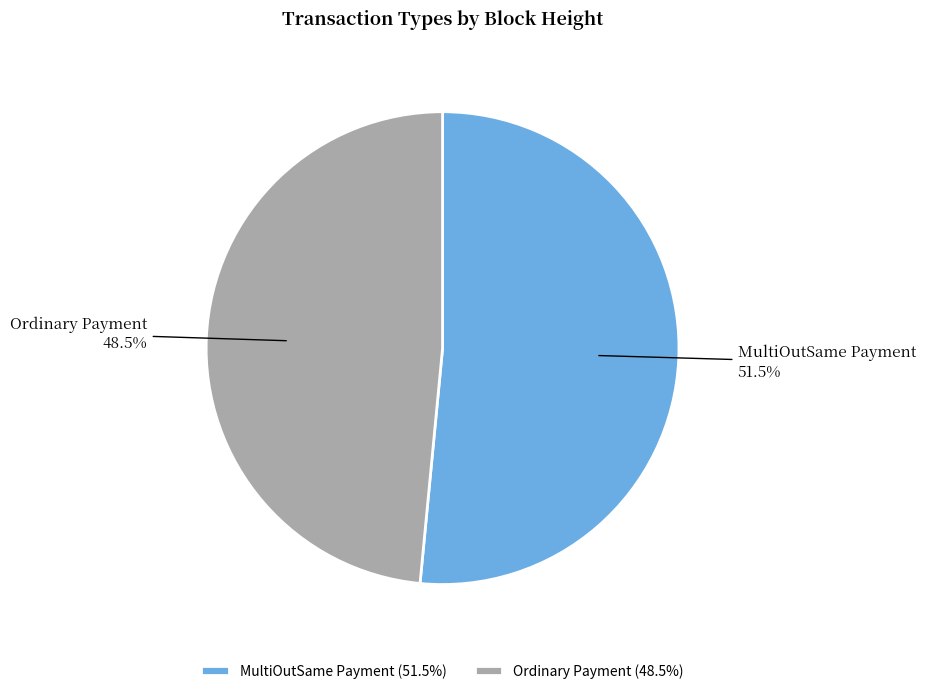

How many slices are in this pie chart?

2